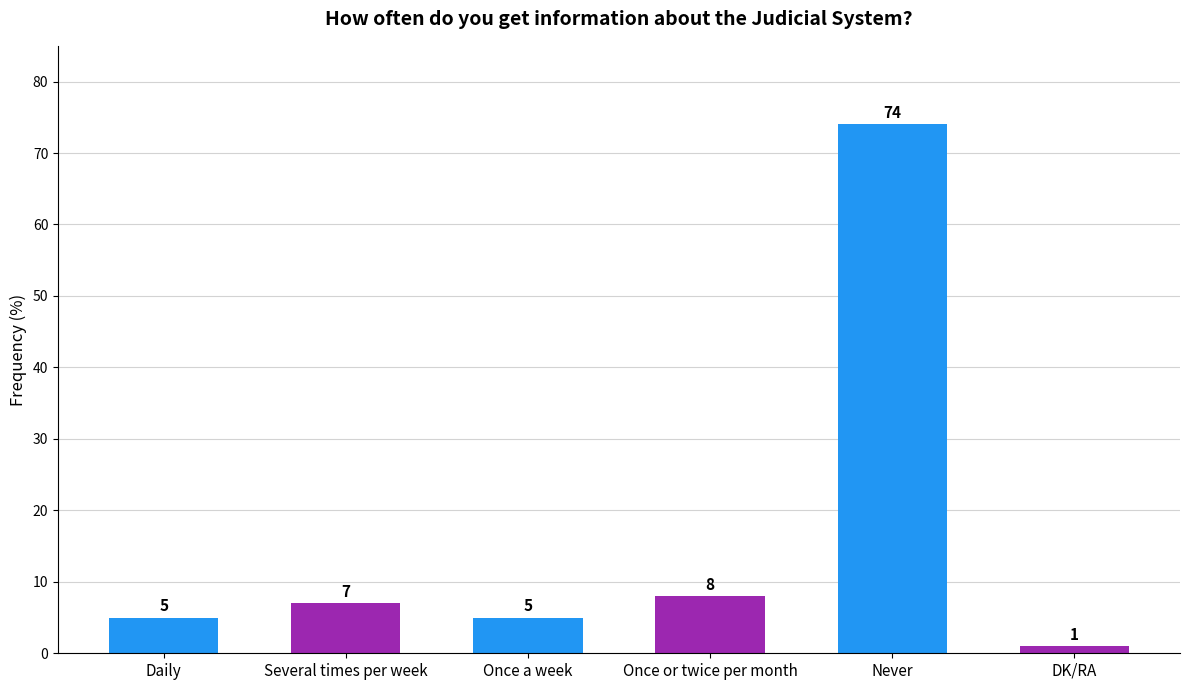

What position from the left is DK/RA?

6